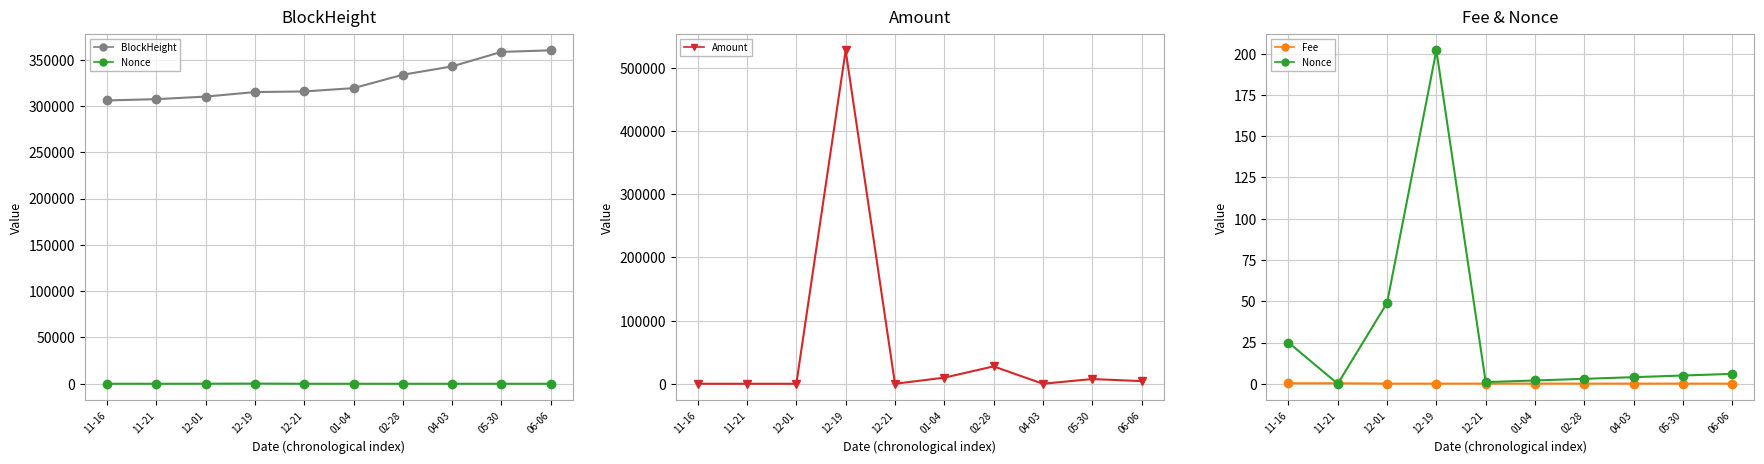

What position from the left is 12-21?

5